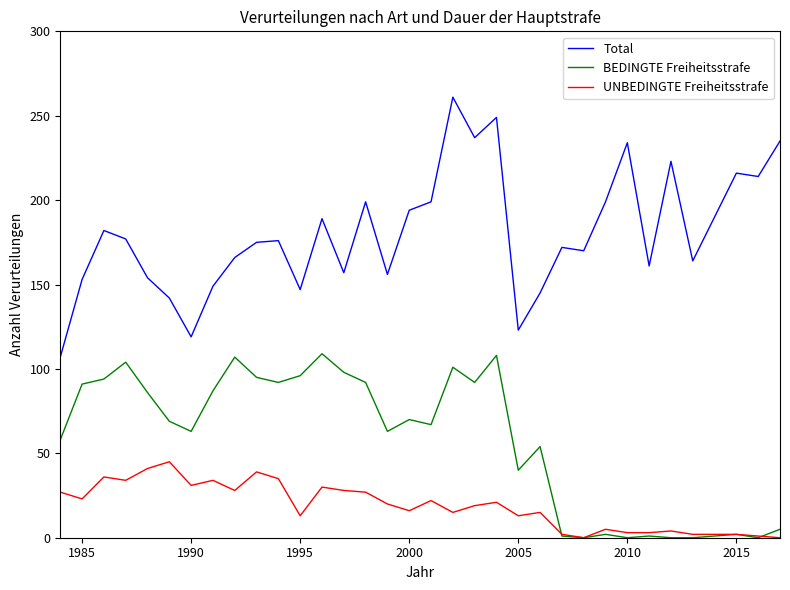

What is the sum of all BEDINGTE Freiheitsstrafe values?

1948